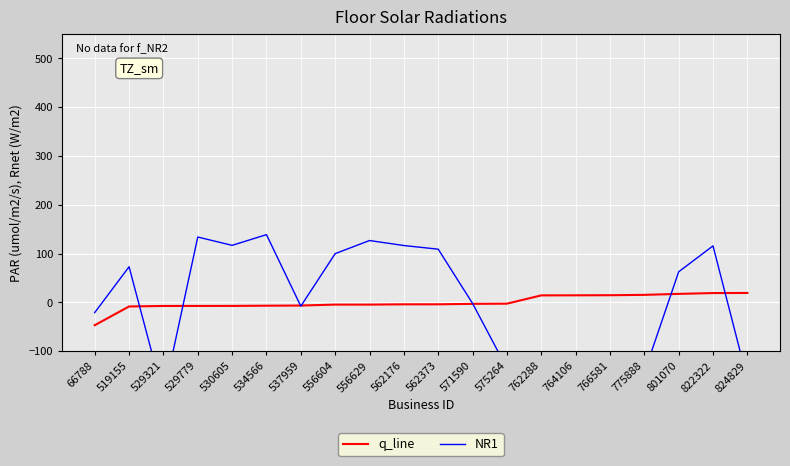

Where is the first local minimum for NR1?

529321